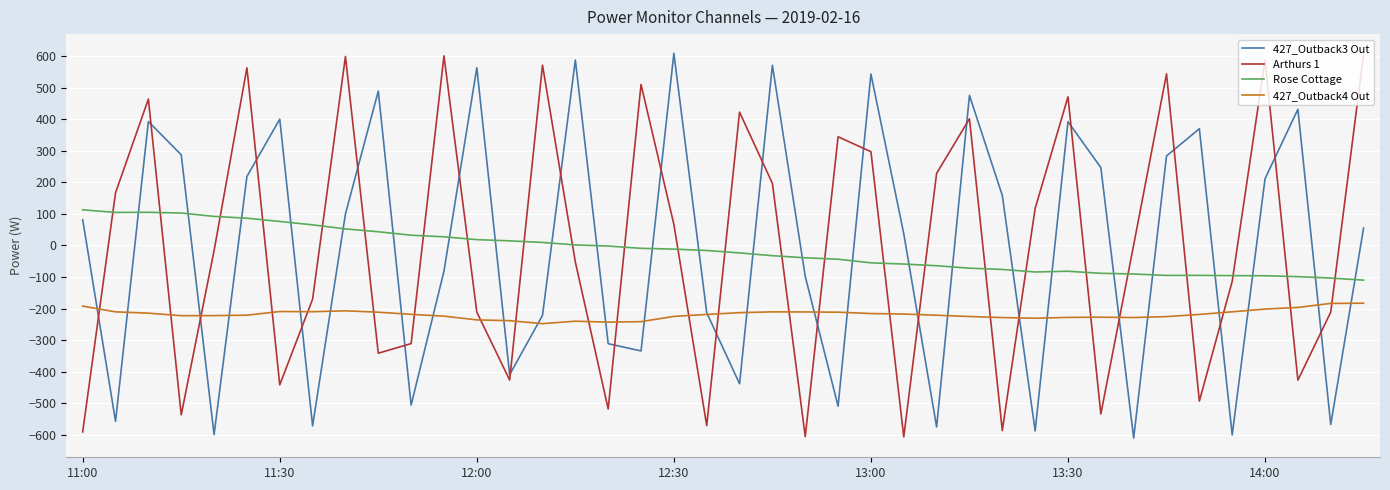

What is the minimum value for 427_Outback3 Out?

-610.0